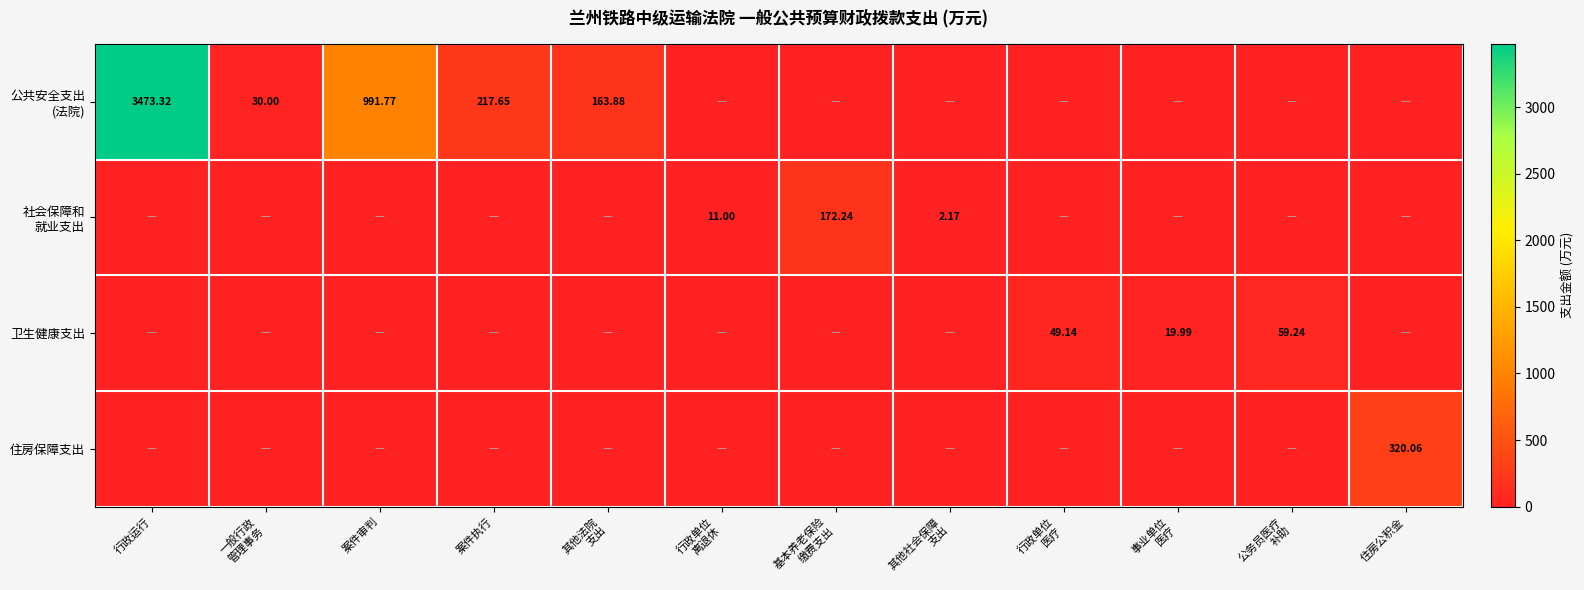

What is the difference between the maximum and minimum values in the 社会保障和 就业支出 series?

172.2